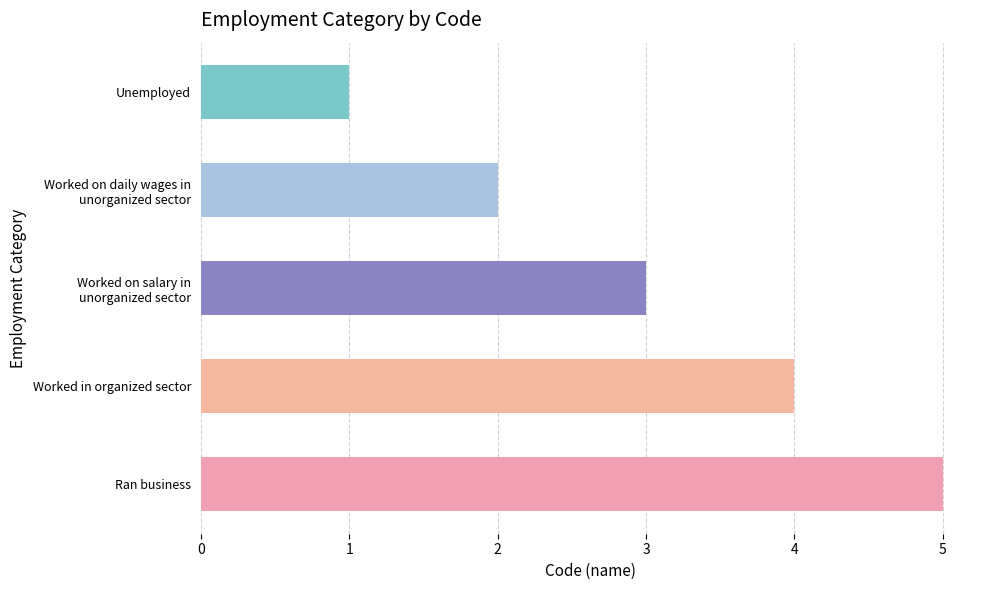

List the labels in order of value, smallest first.

Unemployed, Worked on daily wages in
unorganized sector, Worked on salary in
unorganized sector, Worked in organized sector, Ran business